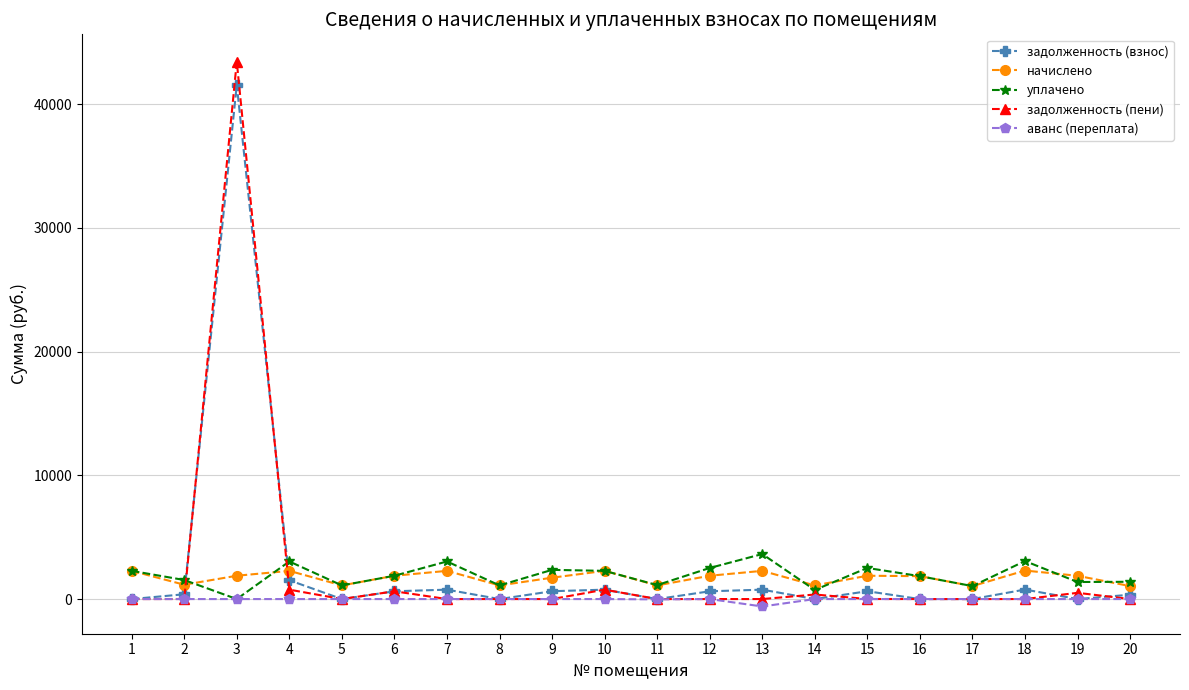

Which series has the largest range (max minus min)?

задолженность (пени)